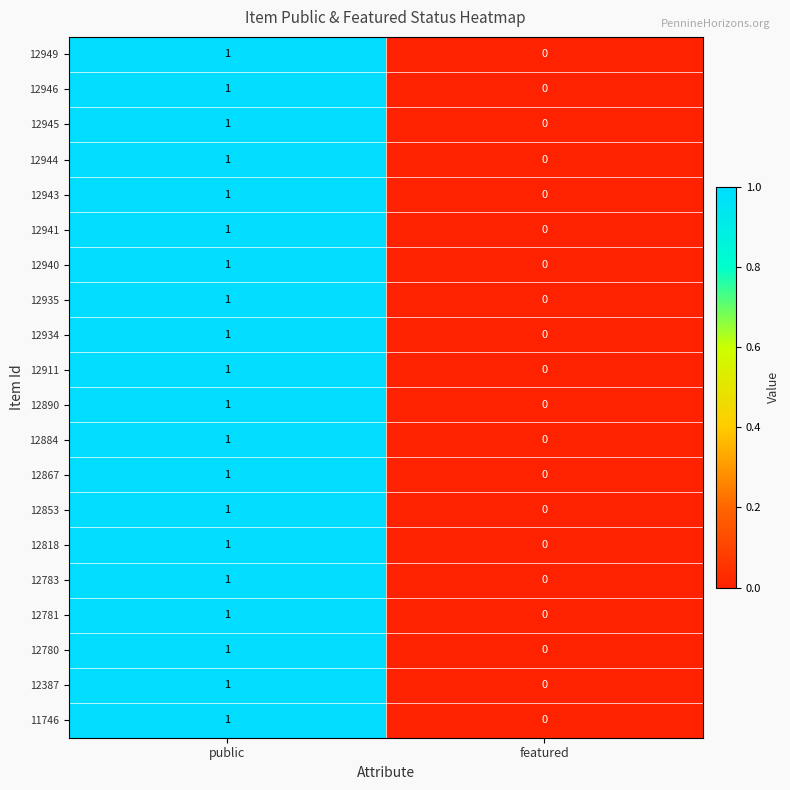

Count the number of data series in this chart.

20